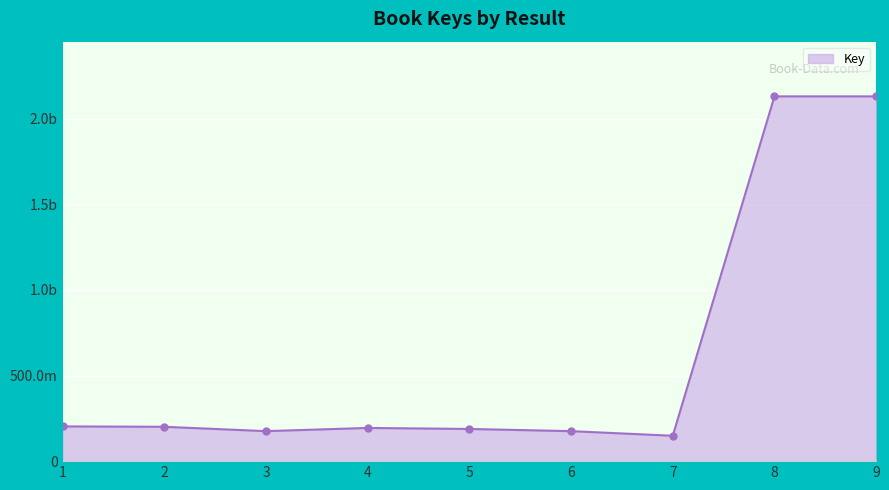

What is the value of the 9th point from the left?

2130408369